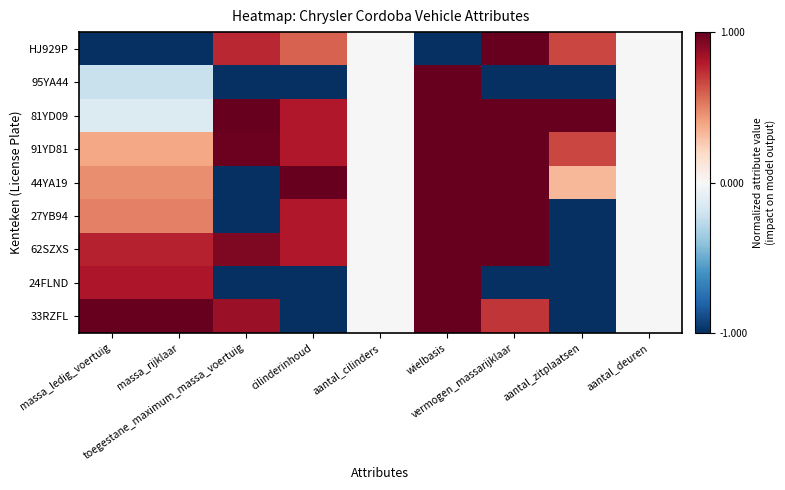

Which has a higher value, aantal_cilinders or vermogen_massarijklaar?

vermogen_massarijklaar